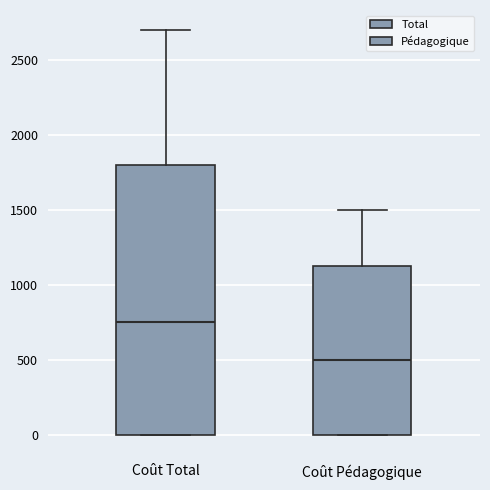

Reading left to right, transcribe this box plot: for each box, give where its median line is, the range the box spans, and where its two whiskers end, as read against the y-axis. The values are not printed on the chart, so give them approximately, as read against the axis.

Coût Total: median 750, box 0 to 1800, whiskers 0 to 2700
Coût Pédagogique: median 500, box 0 to 1150, whiskers 0 to 1500